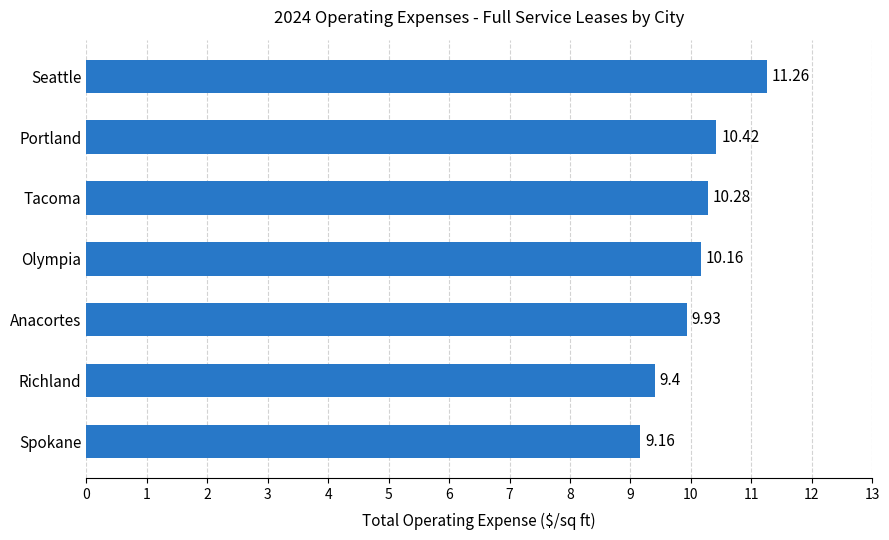

What is the difference between the second highest and minimum values?

1.3